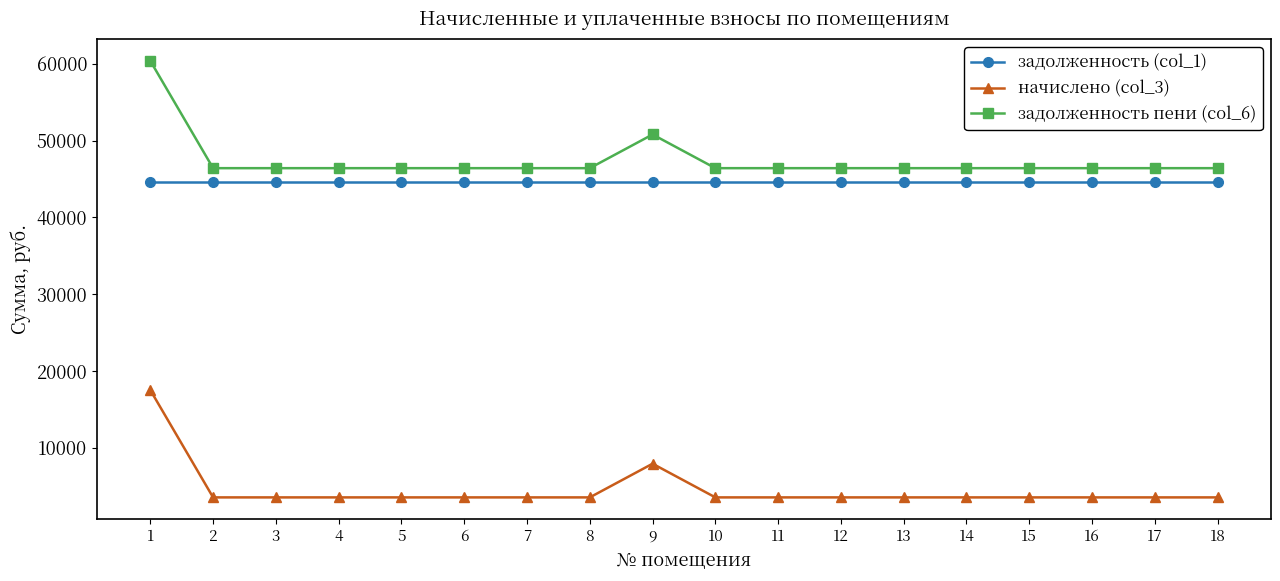

Is it true that задолженность пени (col_6) equals 46399.1 at 5?

True